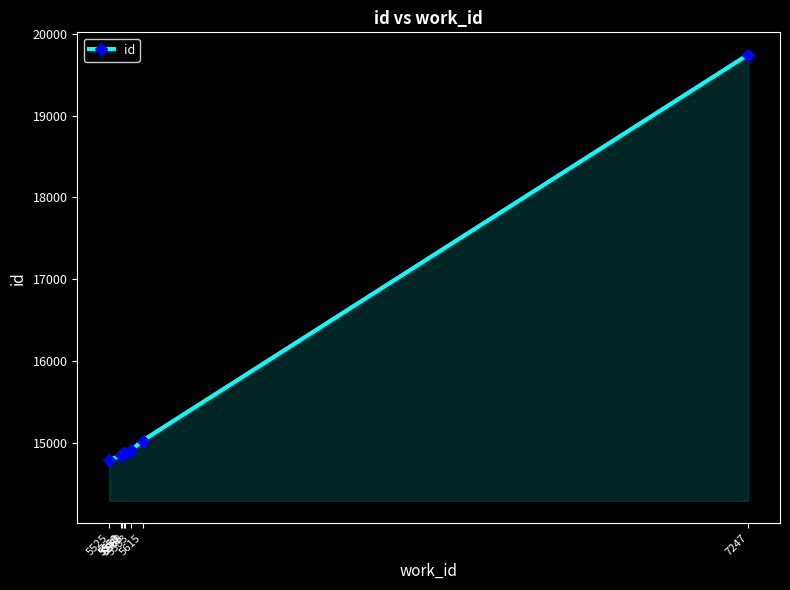

What is the approximate value at 7247, to the nearest 50?

19750